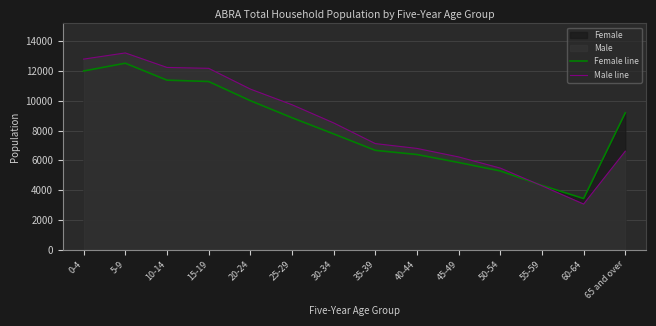

Which series has the widest spread of values?

Male line